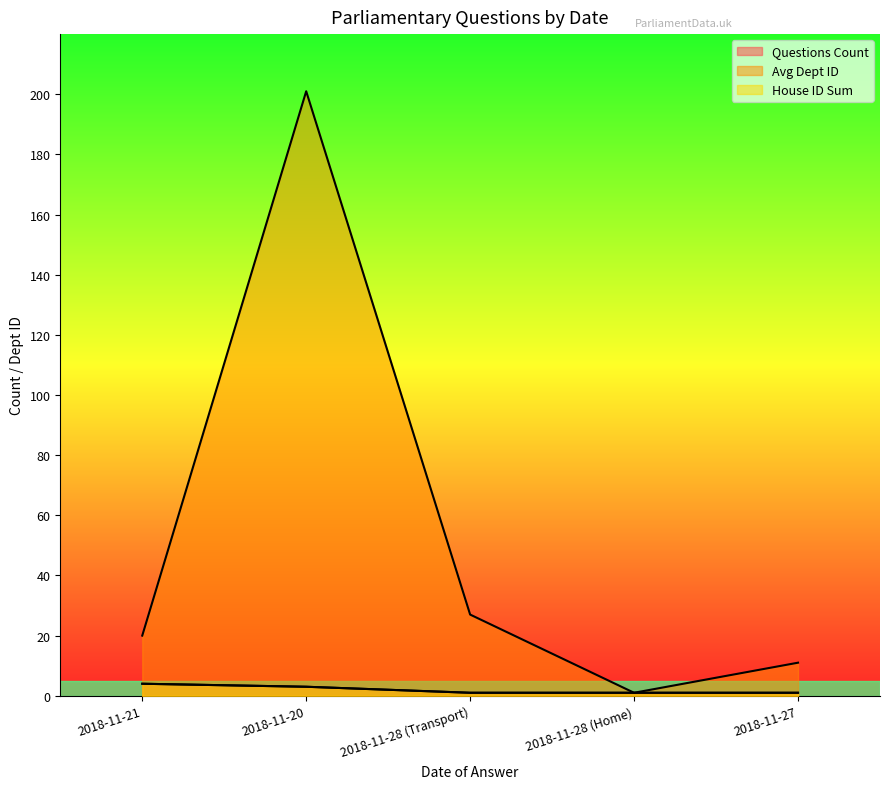

Reading left to right, list all the values displayed in this chart.

Questions Count: 2018-11-21=4	2018-11-20=3	2018-11-28 (Transport)=1	2018-11-28 (Home)=1	2018-11-27=1
Avg Dept ID: 2018-11-21=20	2018-11-20=201	2018-11-28 (Transport)=27	2018-11-28 (Home)=1	2018-11-27=11
House ID Sum: 2018-11-21=4	2018-11-20=3	2018-11-28 (Transport)=1	2018-11-28 (Home)=1	2018-11-27=1